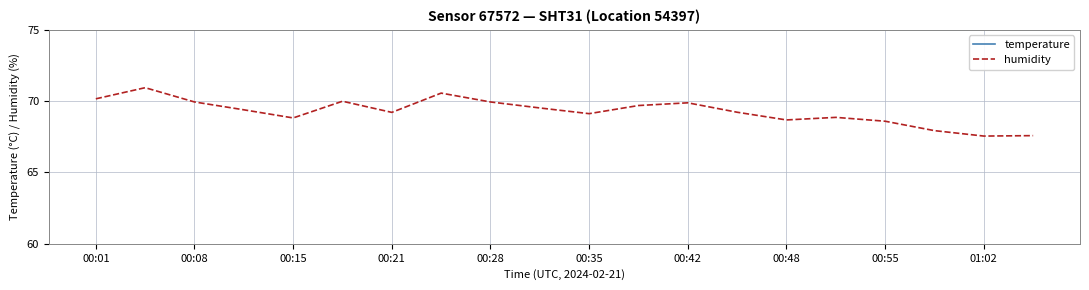

The value of humidity at 01:02 is 88.6. True or false?

False